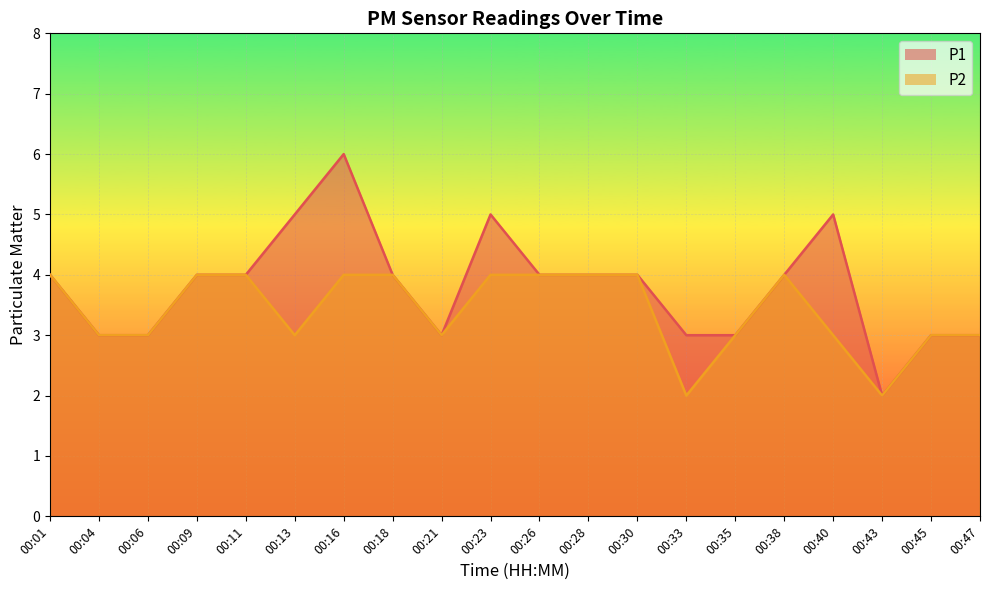

Does the chart display data point markers on the line(s)?

No